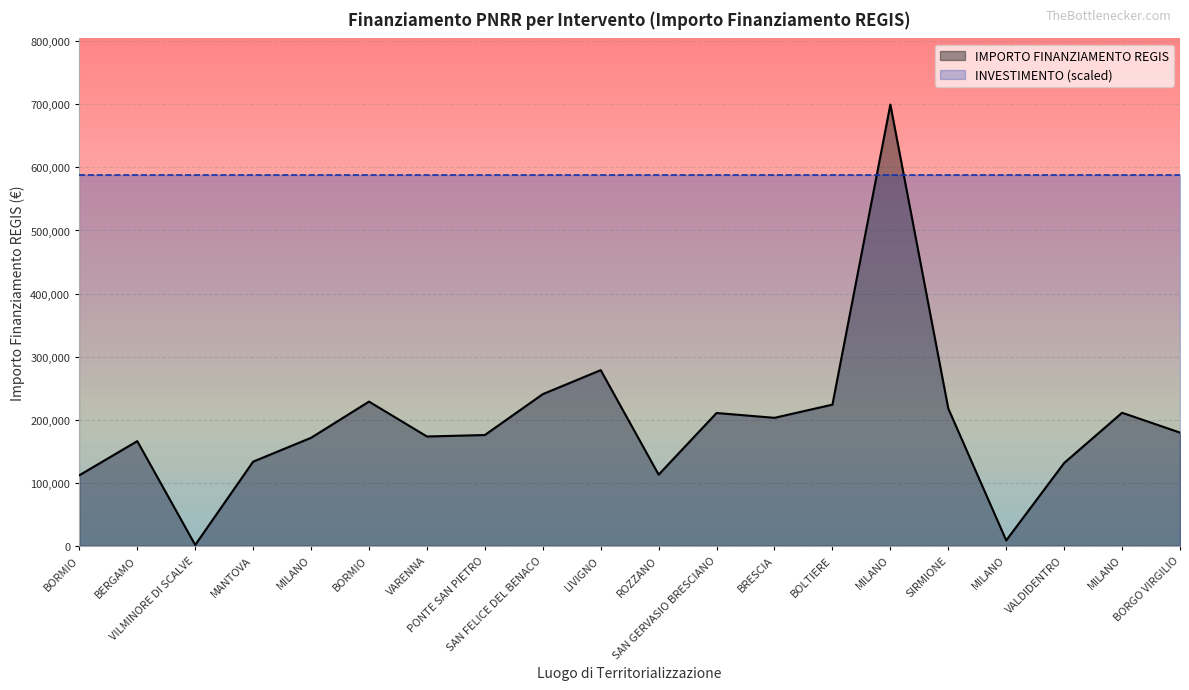

Read the value at SAN GERVASIO BRESCIANO.

210514.6